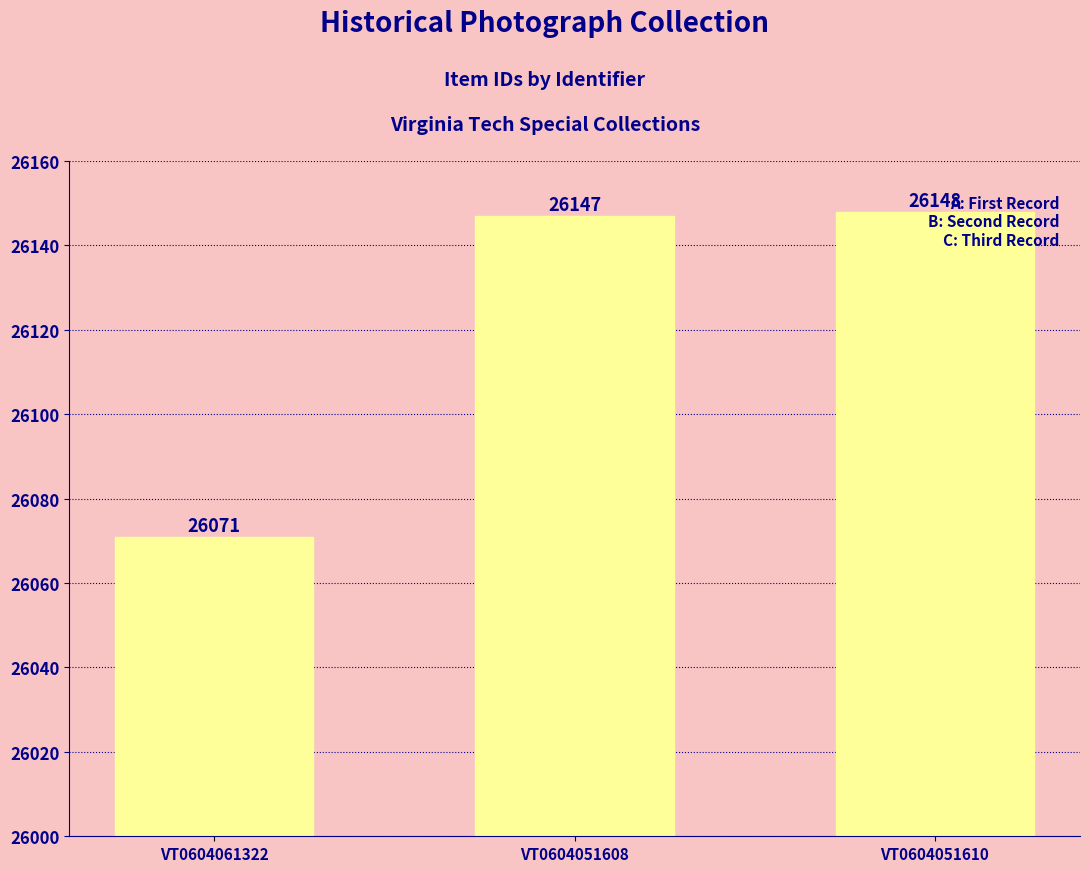

What value does the data have at VT0604051608, to the nearest 10?

26150